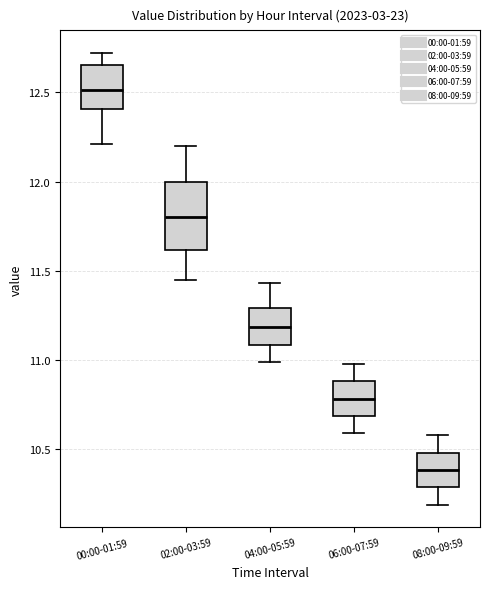

Reading left to right, transcribe this box plot: for each box, give where its median line is, the range the box spans, and where its two whiskers end, as read against the y-axis. The values are not printed on the chart, so give them approximately, as read against the axis.

00:00-01:59: median 12.50, box 12.40 to 12.65, whiskers 12.20 to 12.70
02:00-03:59: median 11.80, box 11.60 to 12.00, whiskers 11.45 to 12.20
04:00-05:59: median 11.20, box 11.10 to 11.30, whiskers 11.00 to 11.45
06:00-07:59: median 10.80, box 10.70 to 10.90, whiskers 10.60 to 11.00
08:00-09:59: median 10.40, box 10.30 to 10.50, whiskers 10.20 to 10.60